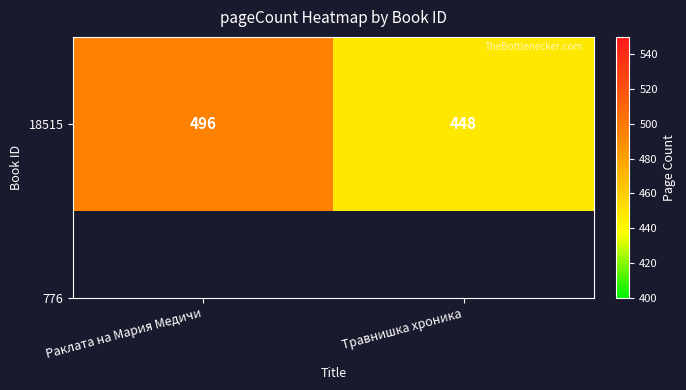

How many data points are less than 496?

1